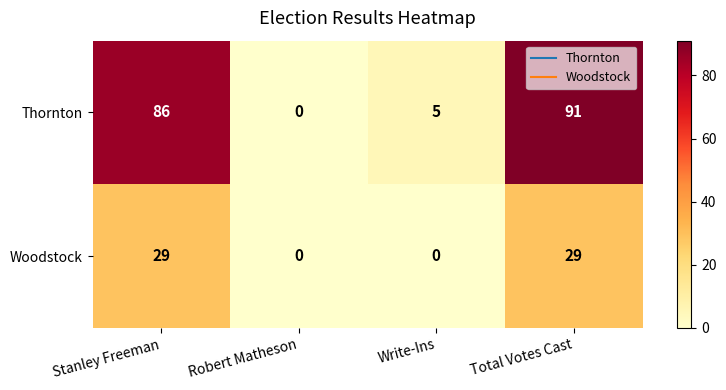

What is the sum of all Woodstock values?

58